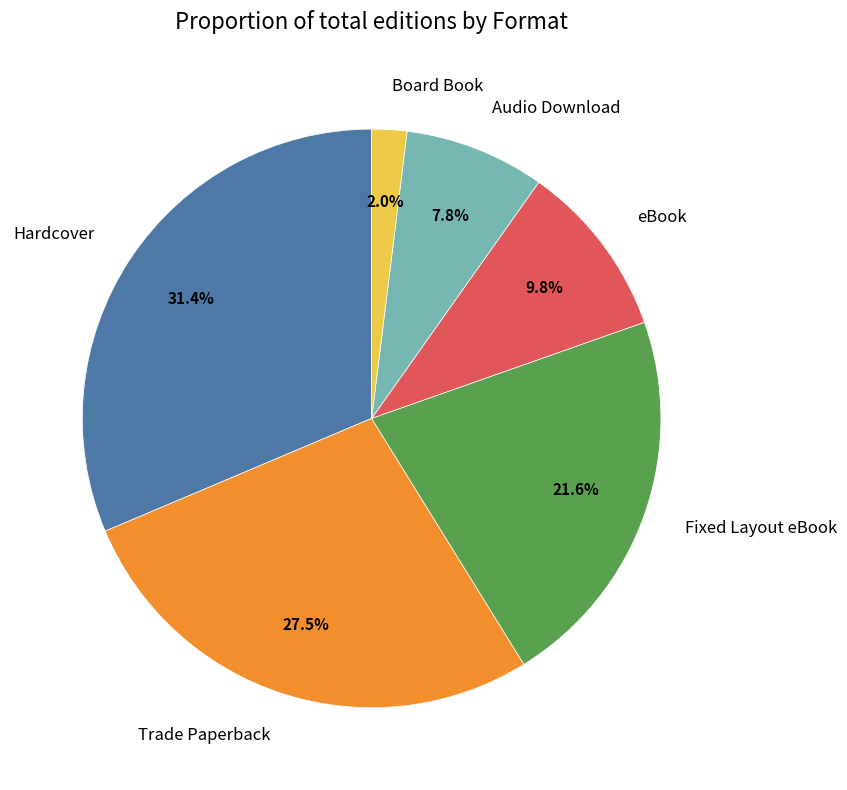

Between Board Book and Audio Download, which is larger?

Audio Download